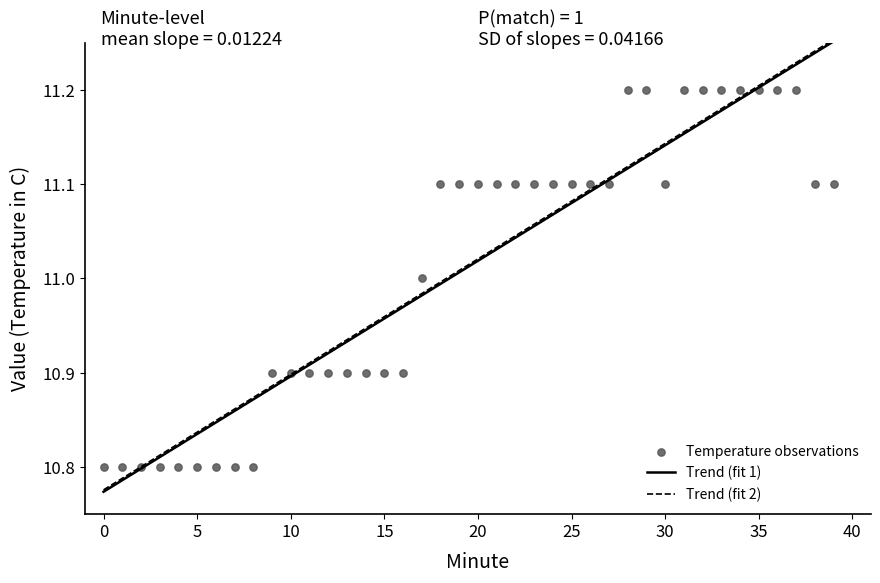

Count the number of points in this scatter plot.

40